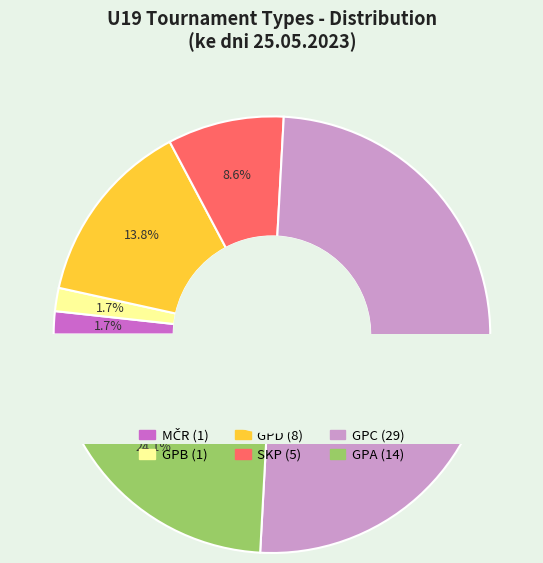

Is the sum of MČR and GPC greater than half?

Yes